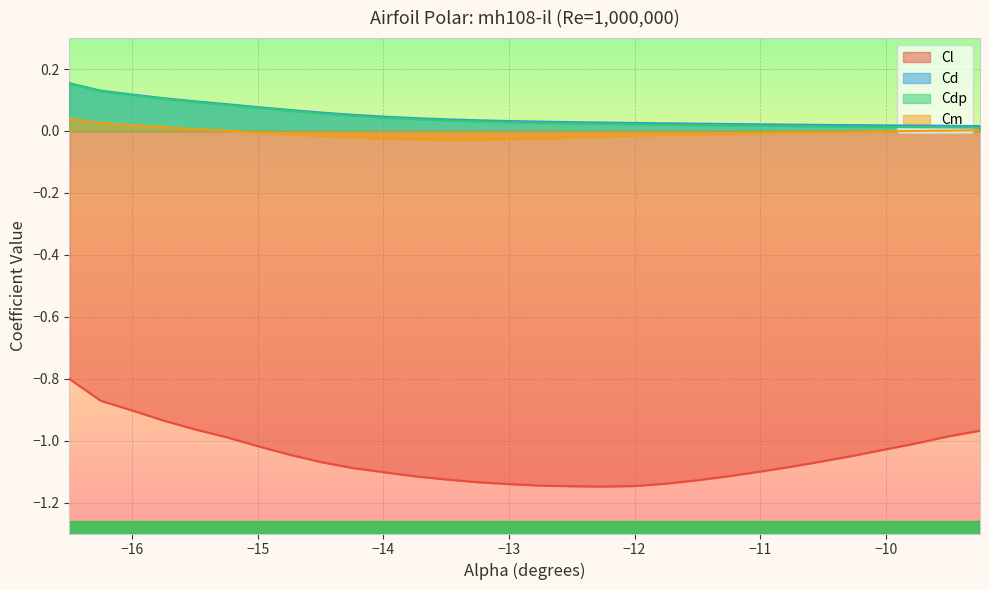

True or false: Cl and Cd cross at least once.

False